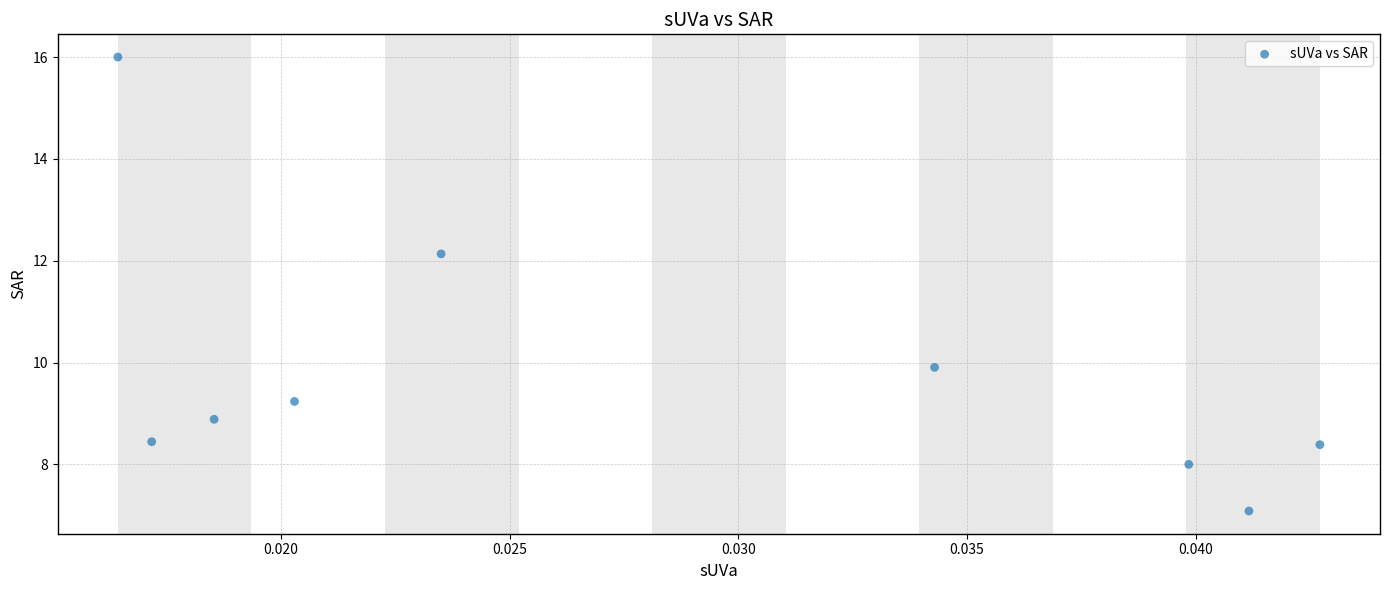

What is the range of Y values (max minus min)?

8.9